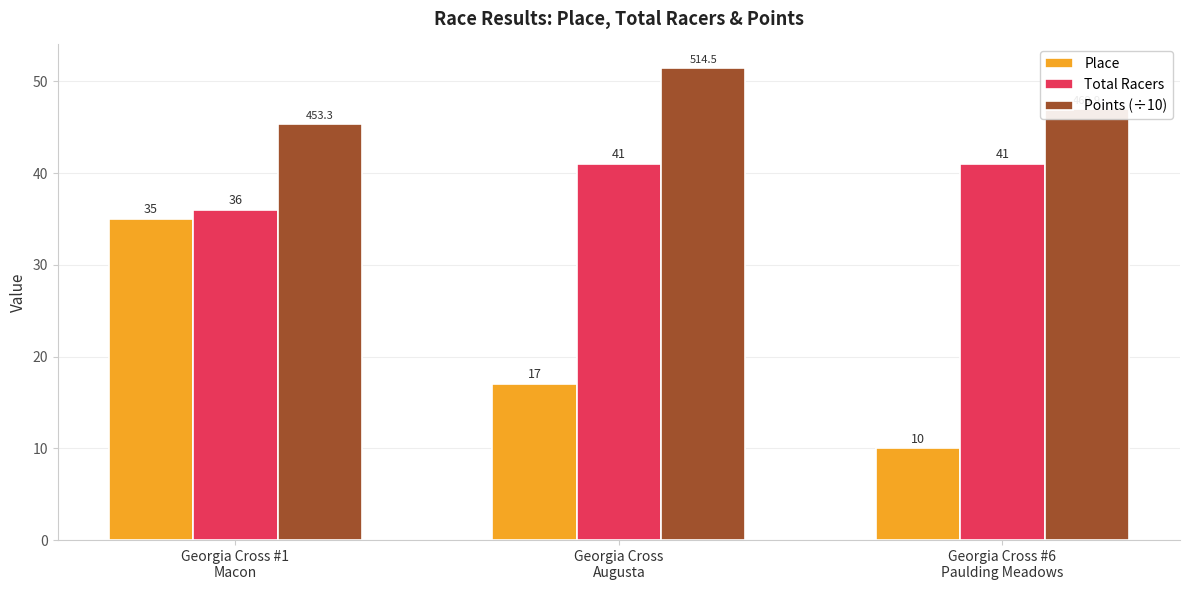

Does the chart contain any negative values?

No